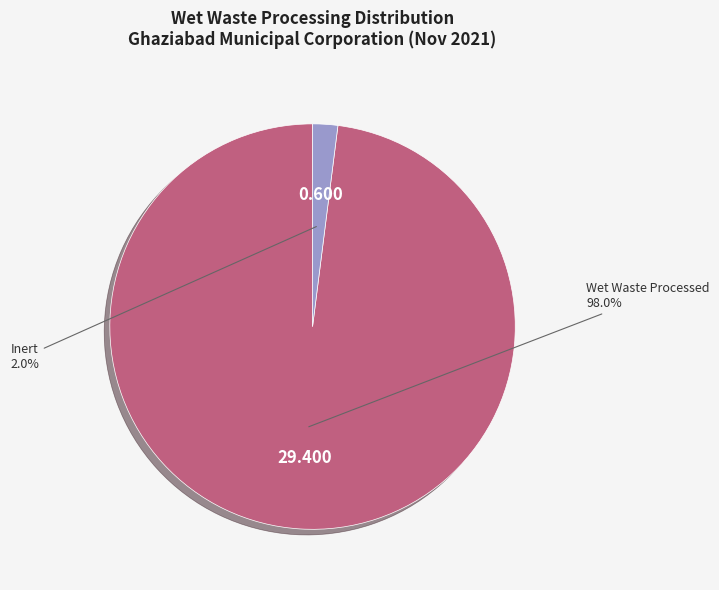

To the nearest percent, what is the average slice percentage?

50%